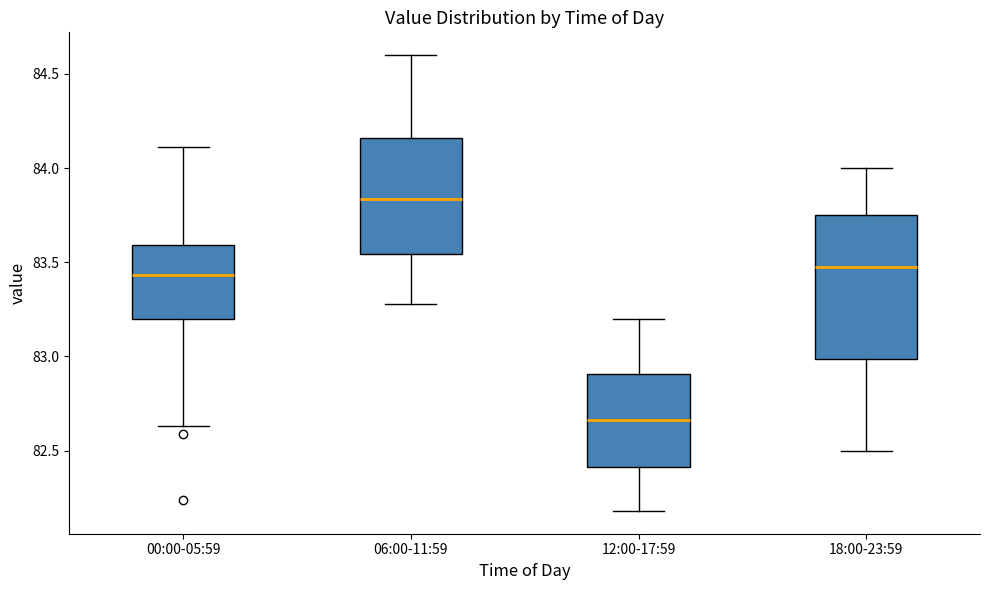

Where is the lower edge of the box for 00:00-05:59 on the y-axis? The values are not printed on the chart, so give them approximately, as read against the axis.

83.20